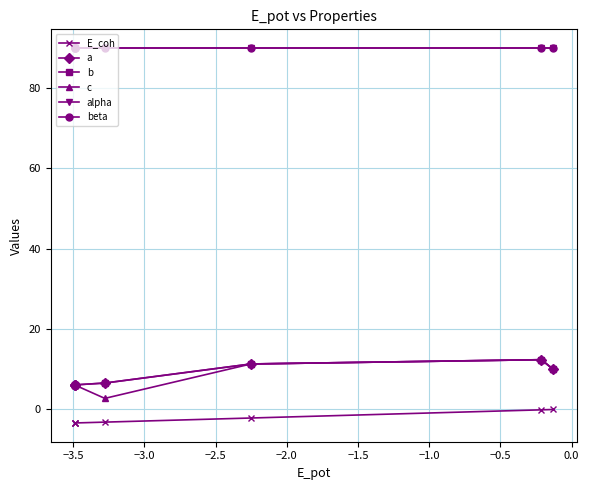

True or false: alpha and beta intersect in this chart.

False